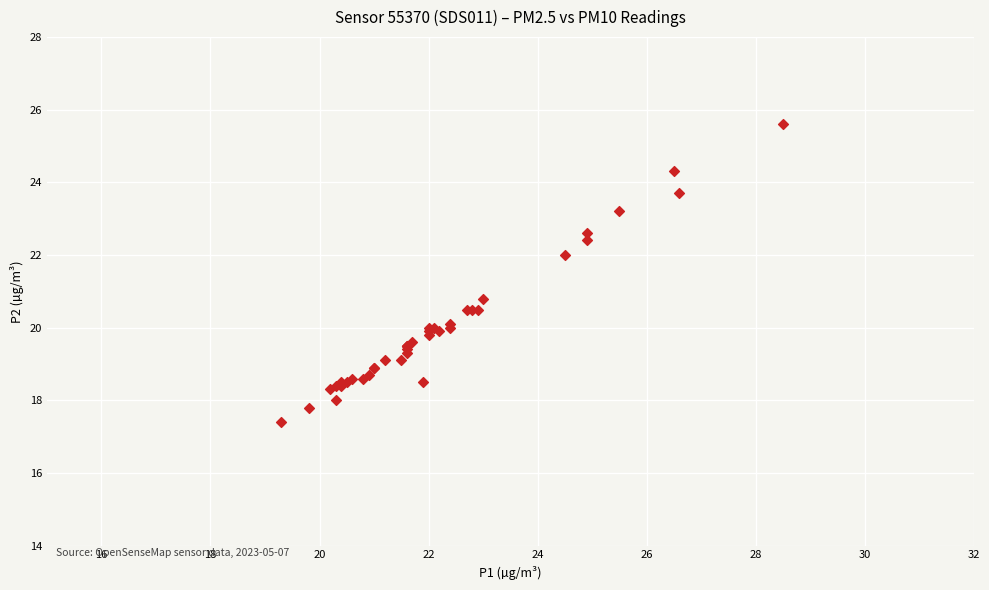

What Y value in the scatter plot is closest to 21?

20.8